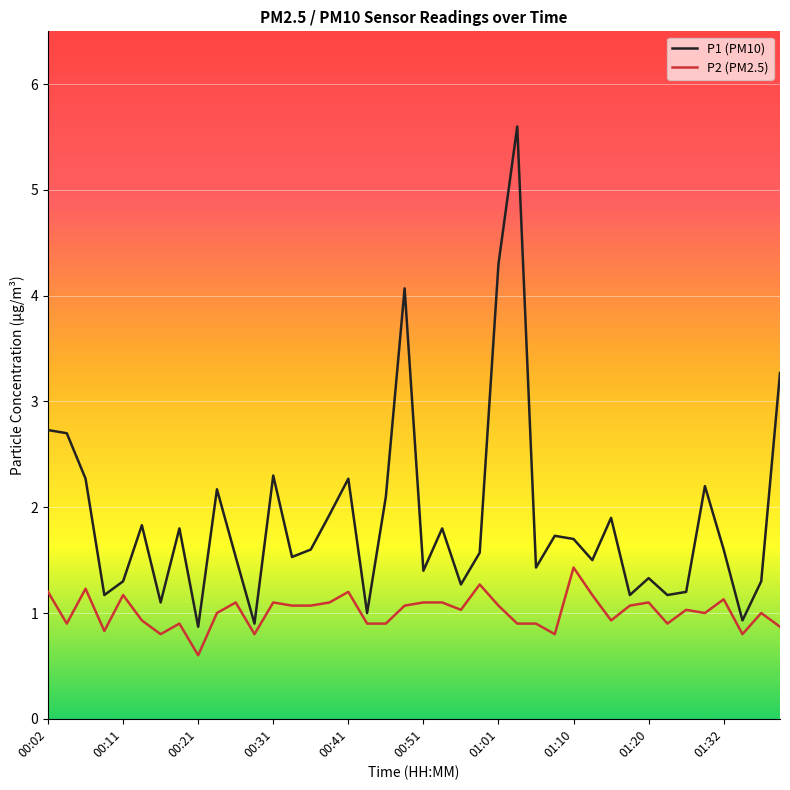

What is the minimum value shown in the chart?

0.6